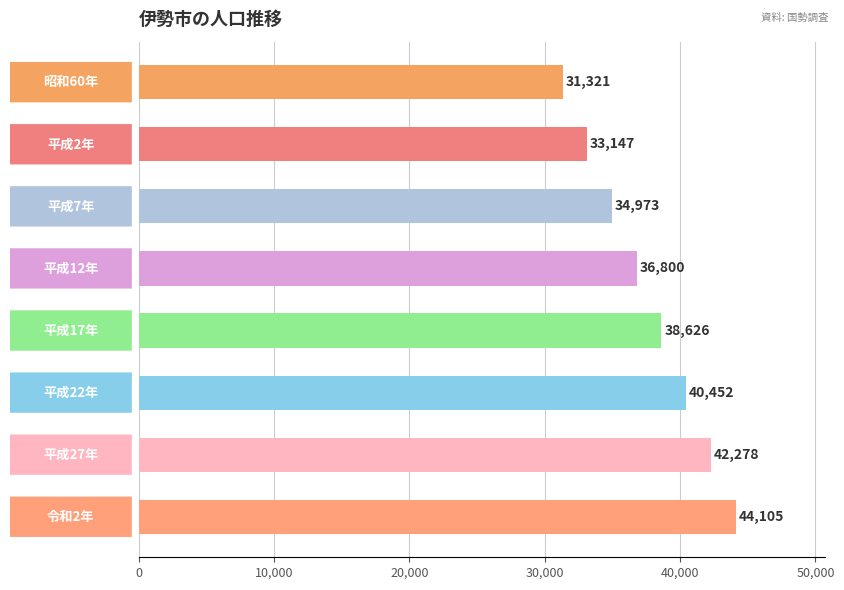

What is the difference between the second highest and second lowest values?

9131